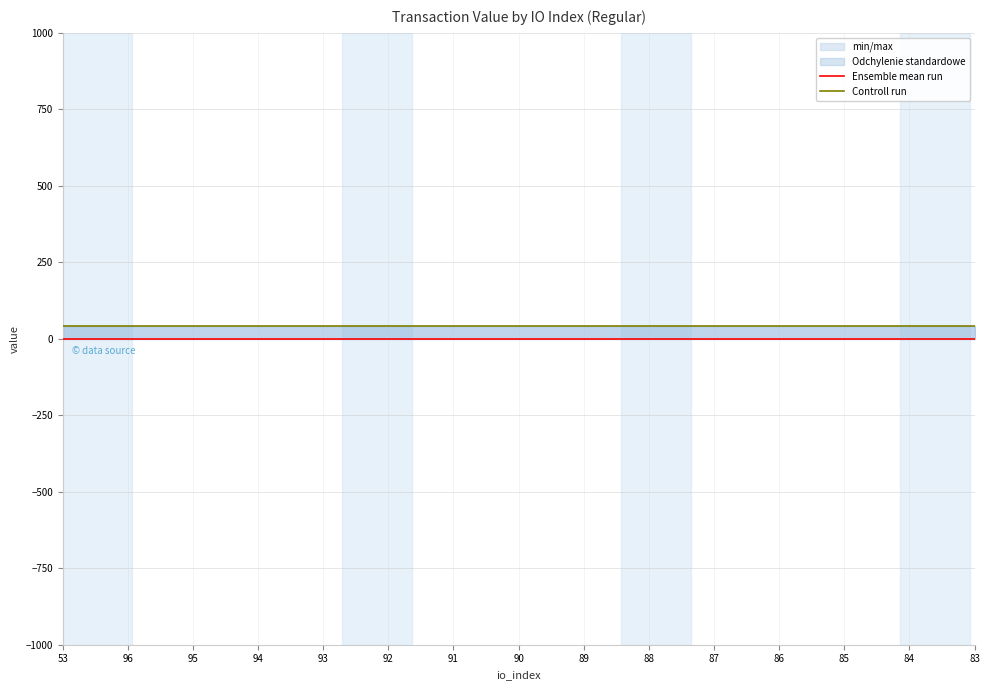

What is the sum of all Ensemble mean run values?

1.4